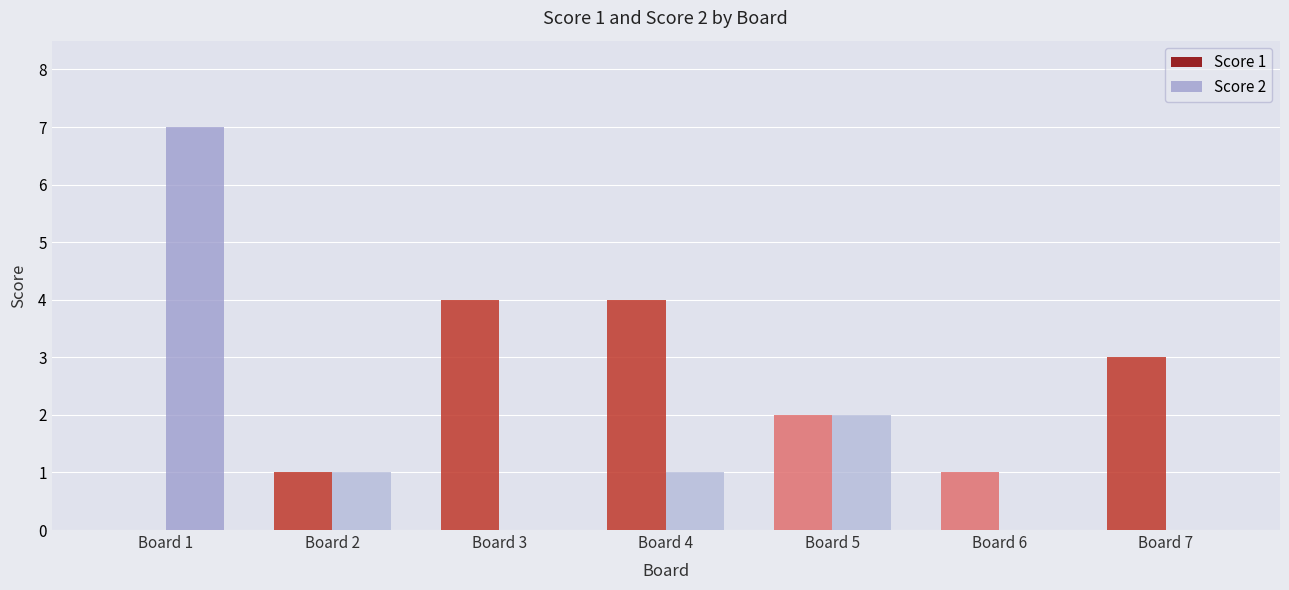

Which series changed the most between Board 4 and Board 5?

Score 1